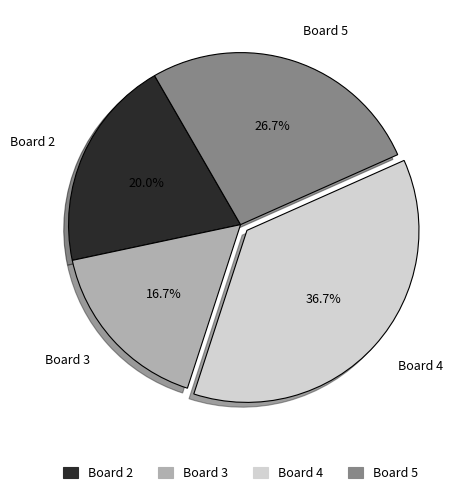

What is the smallest slice in the pie chart?

Board 3